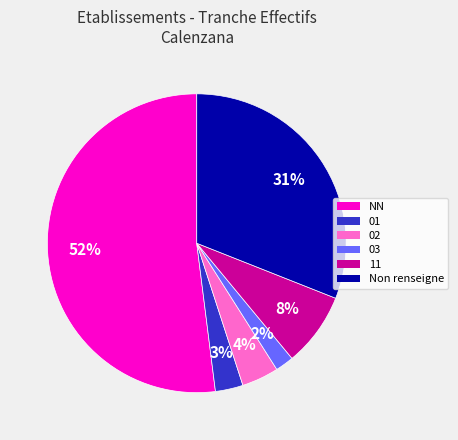

Is there a majority slice in this chart?

Yes